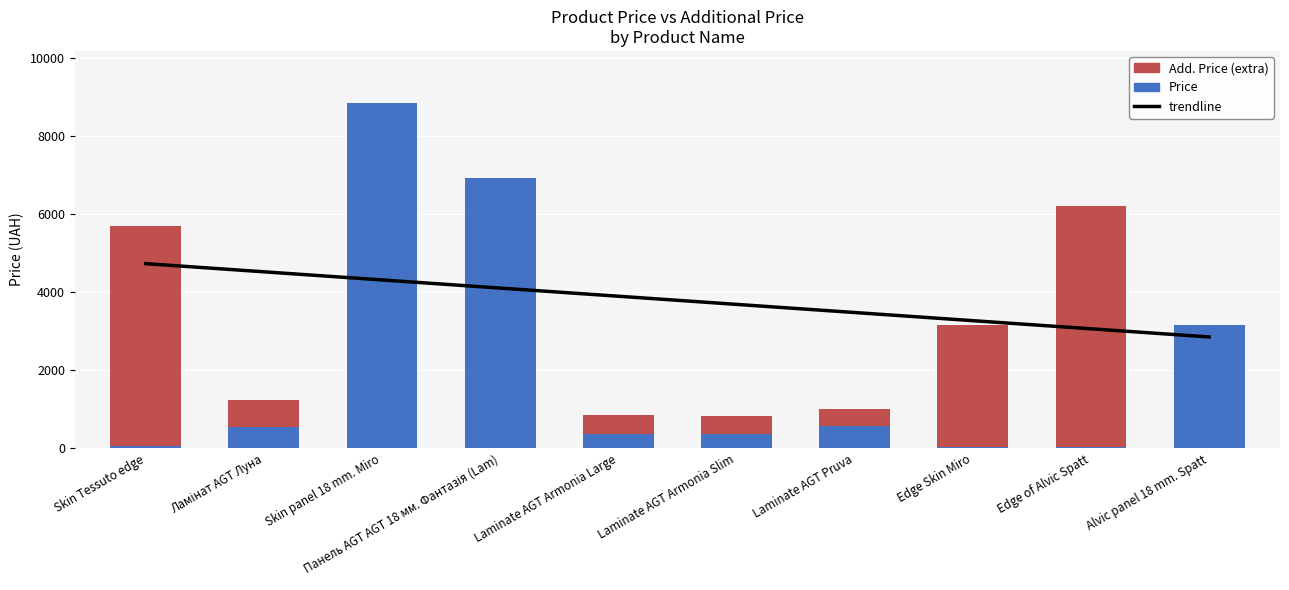

What is the approximate value at Laminate AGT Pruva?

564.0